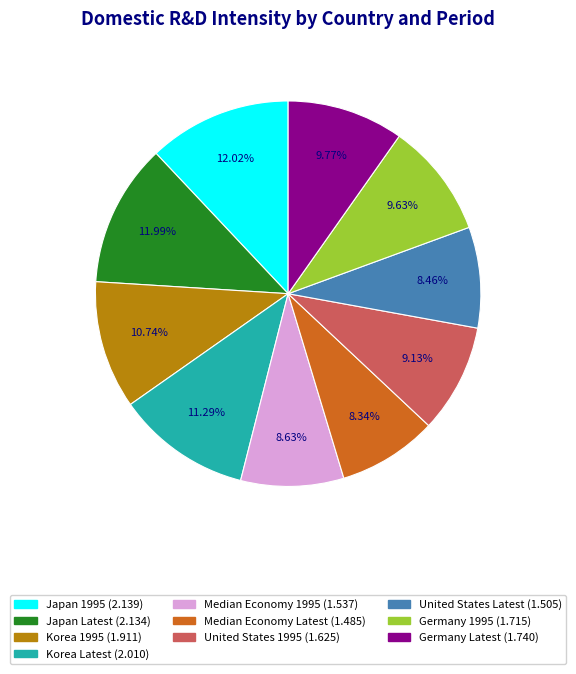

How much of the chart is everything except Japan Latest?

88.0%